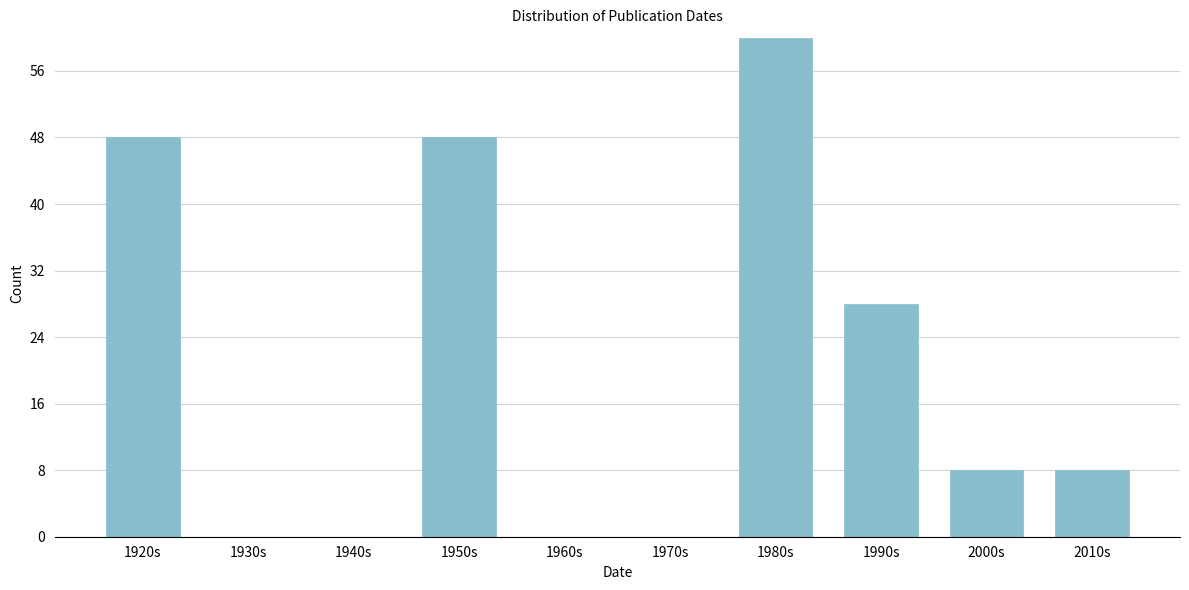

Reading right to left, extract all data points from this chart.

2010s=8	2000s=8	1990s=28	1980s=60	1970s=0	1960s=0	1950s=48	1940s=0	1930s=0	1920s=48